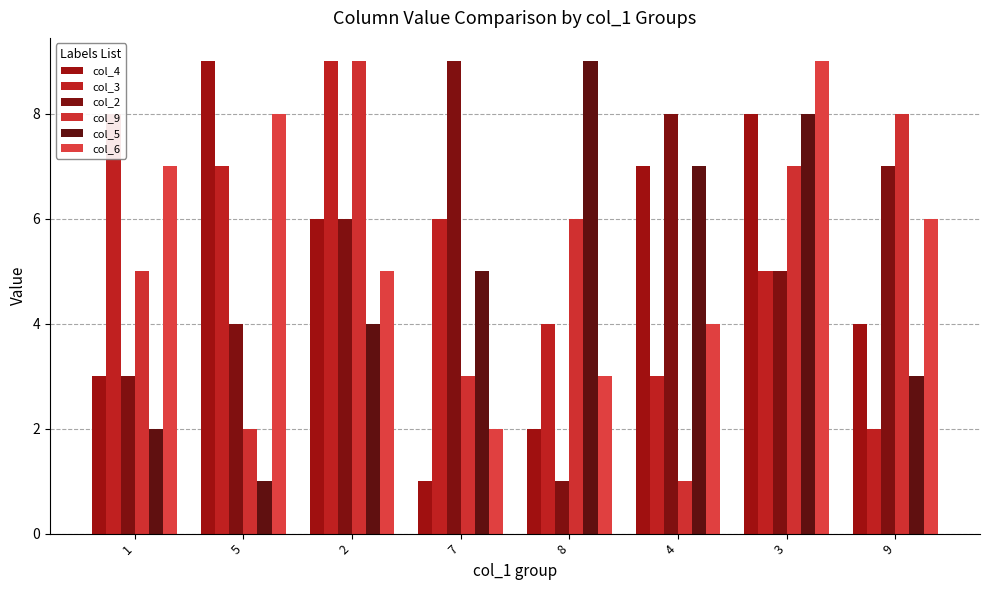

Where does the col_4 series first go above 6?

5